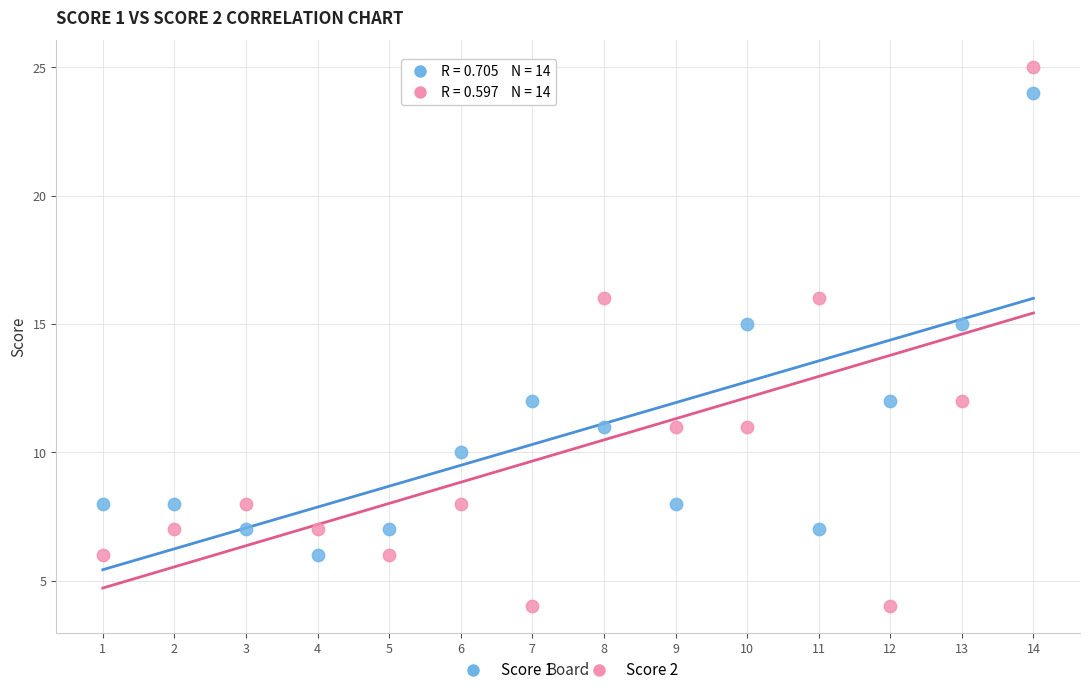

Which series contains the highest Y value?

Score 2